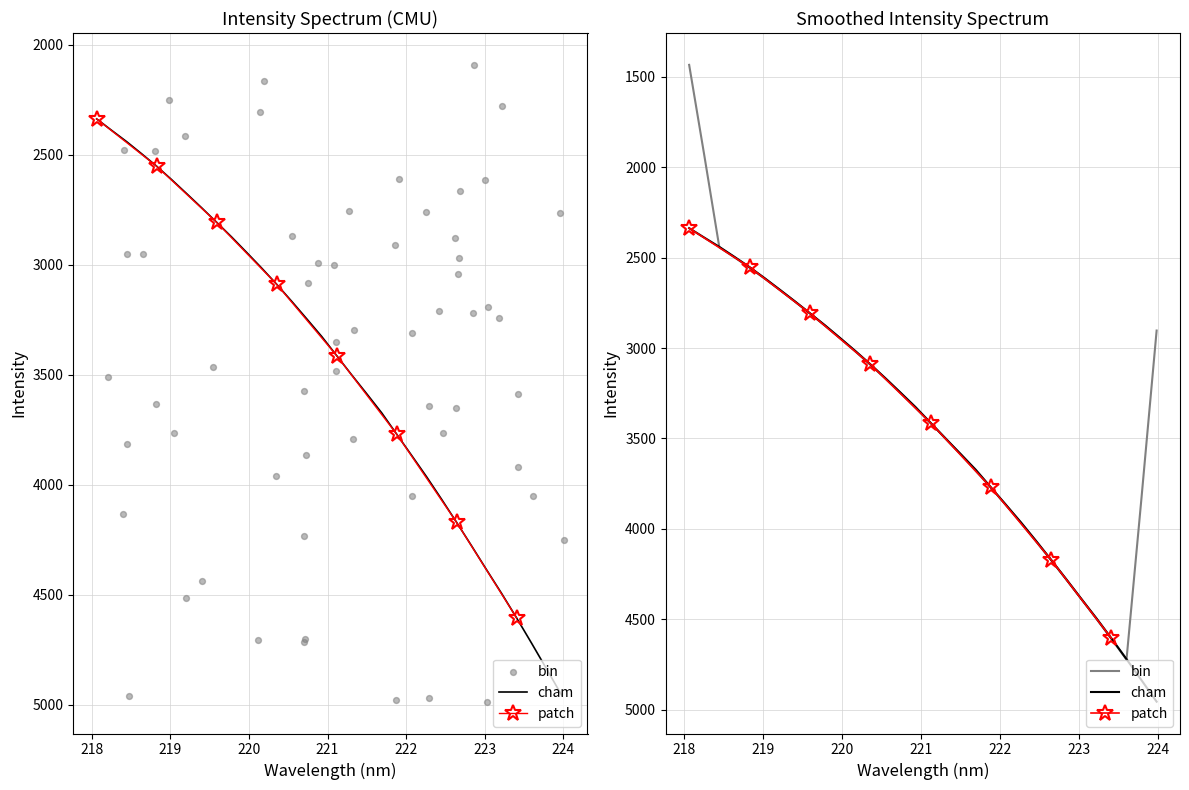

Approximately how many times larger is the value at 220.7354 compared to 222.0721?

0.8